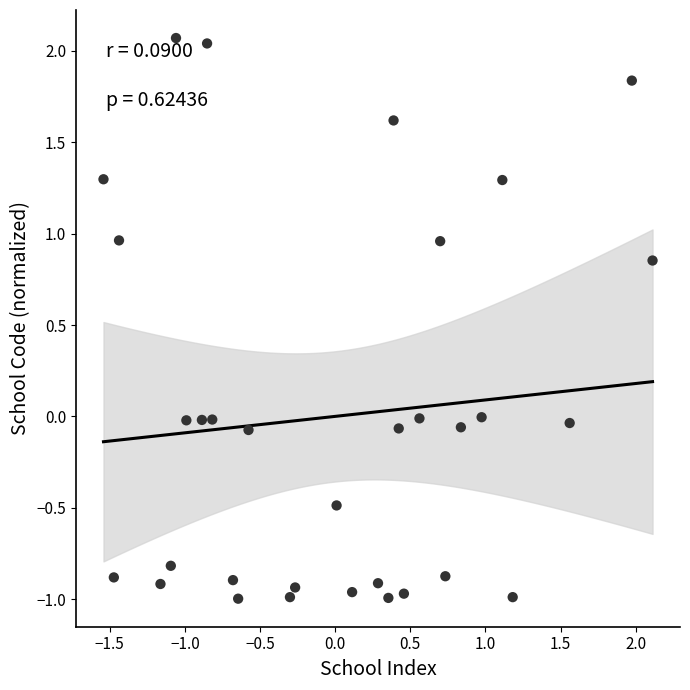

What is the range of Y values (max minus min)?

3.1